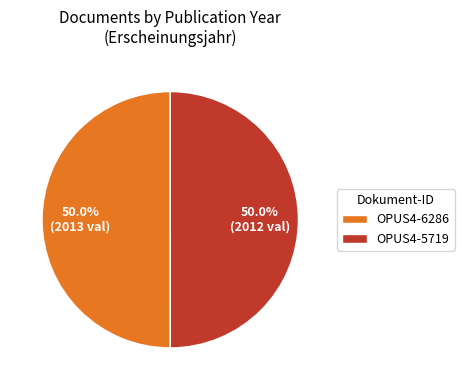

Is the sum of OPUS4-6286 and OPUS4-5719 greater than half?

Yes